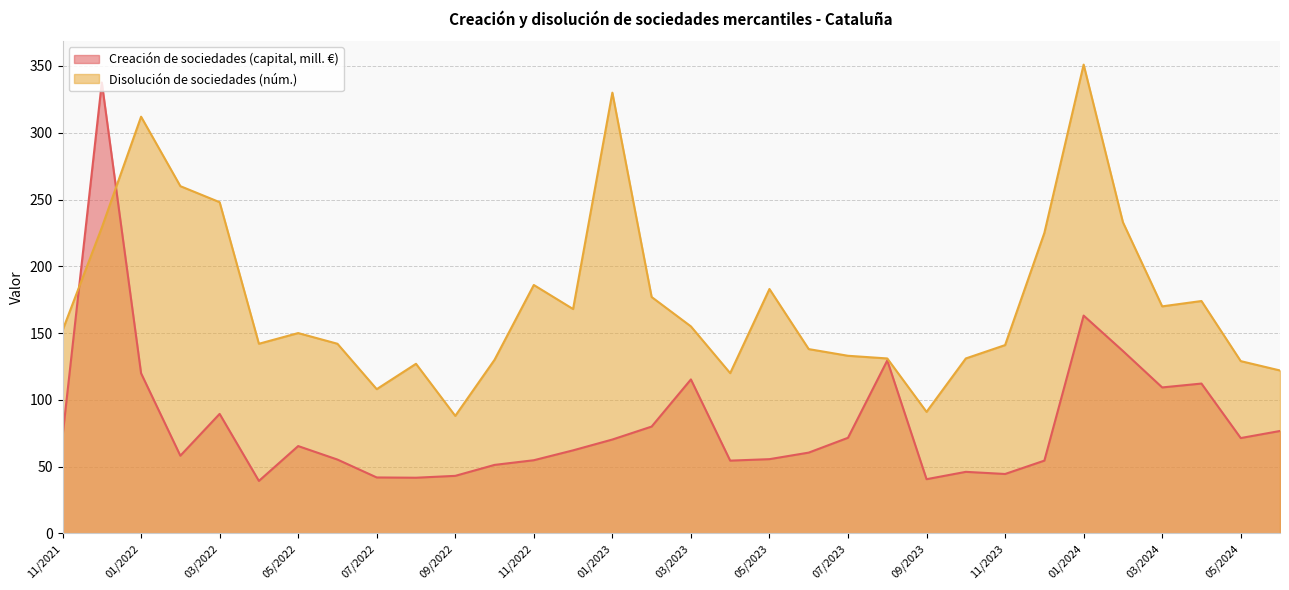

Which series ends up on top after the final intersection of Disolución de sociedades (núm.) and Creación de sociedades (capital, mill. €)?

Disolución de sociedades (núm.)